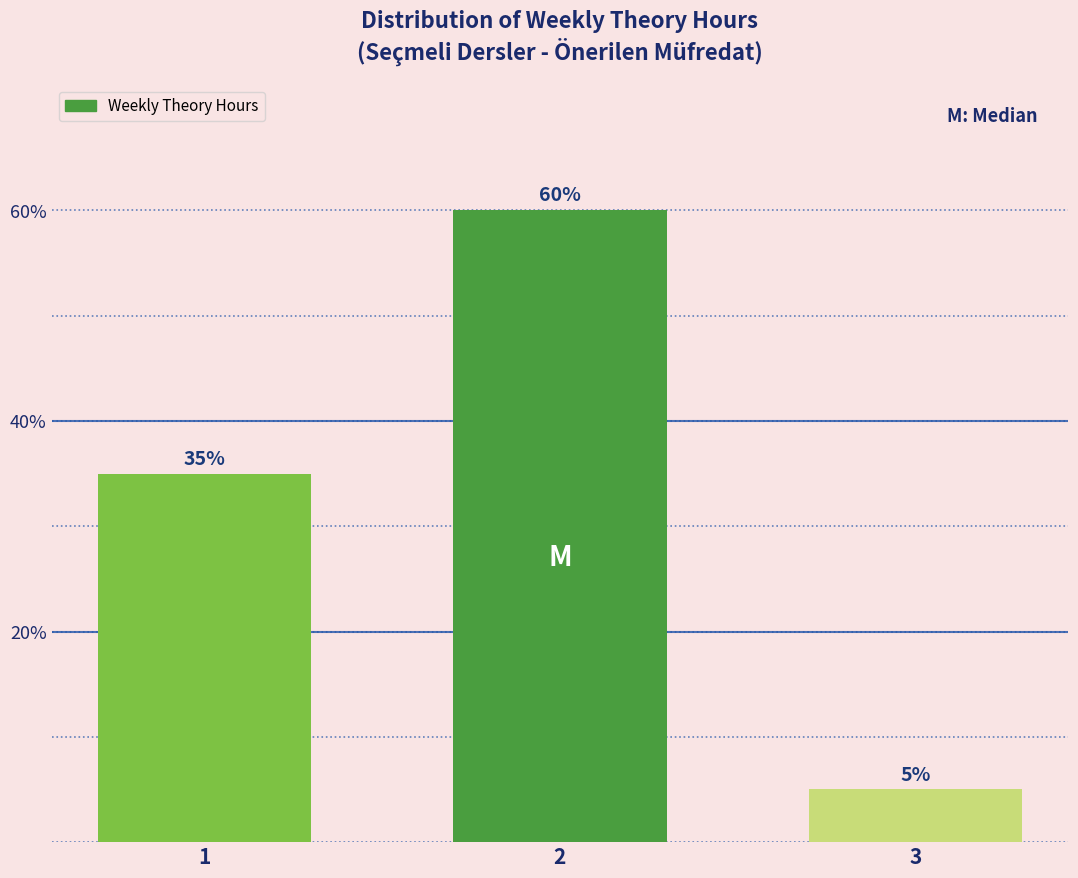

Reading right to left, extract all data points from this chart.

5	60	35